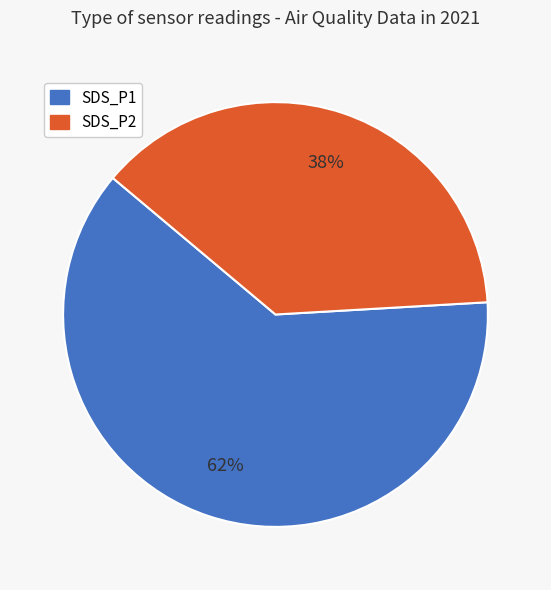

Rank the categories by value from highest to lowest.

SDS_P1, SDS_P2